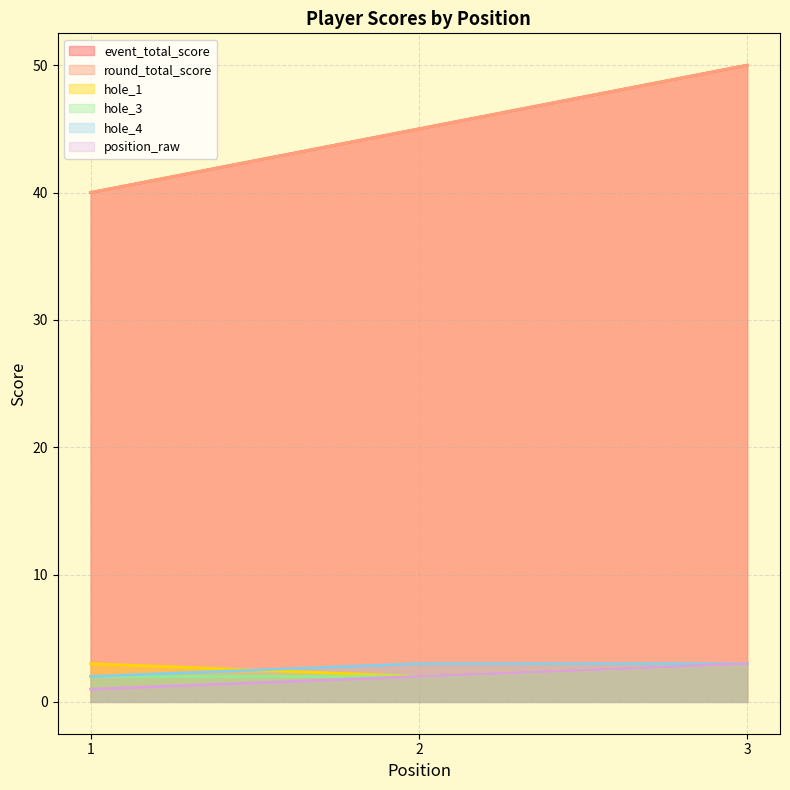

True or false: hole_3 has a value of 2 at 1.

True